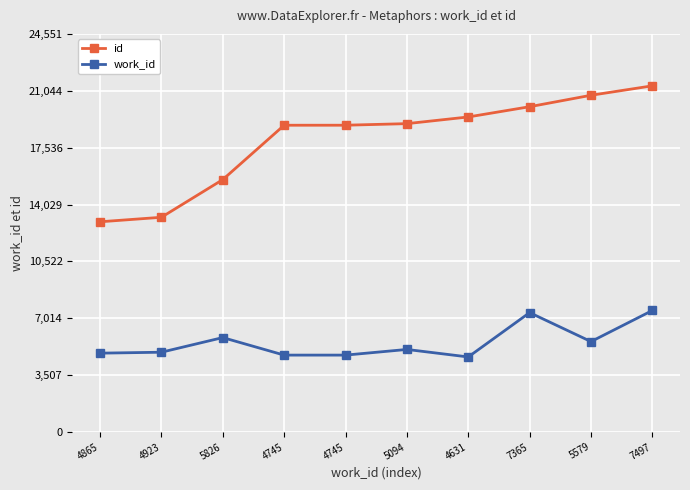

How many lines are shown in the chart?

2